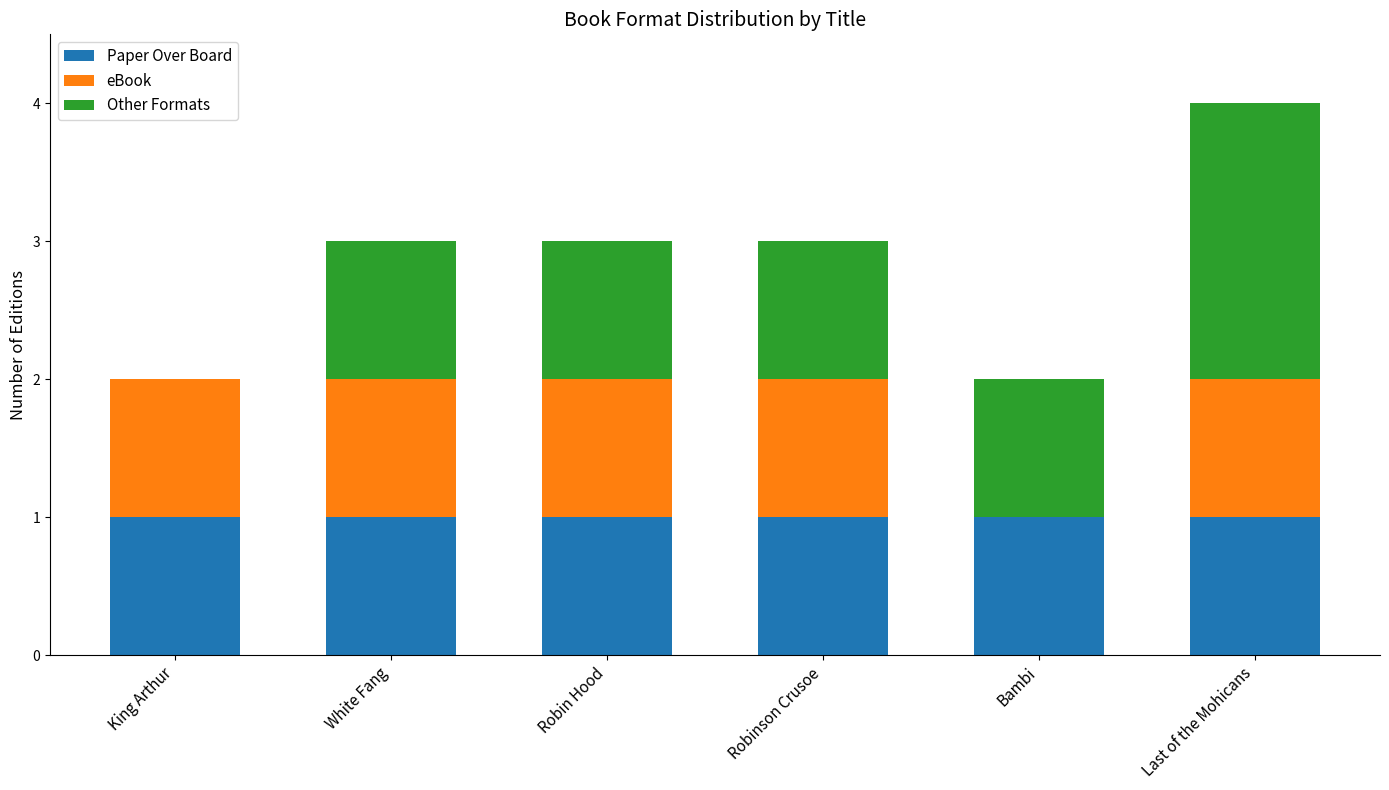

What is the total value across all series at Robin Hood?

3